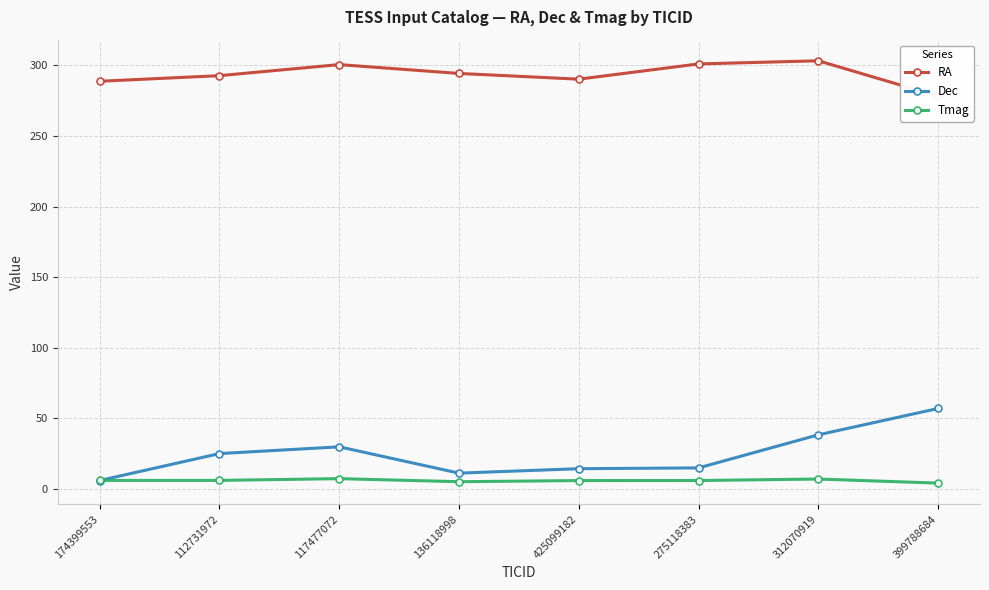

Reading left to right, extract all data points from this chart.

RA: 288.7	292.7	300.5	294.2	290.2	301.0	303.2	278.1
Dec: 6.0	25.1	29.9	11.3	14.4	15.0	38.4	57.0
Tmag: 6.1	6.1	7.4	5.2	6.0	6.0	7.1	4.2